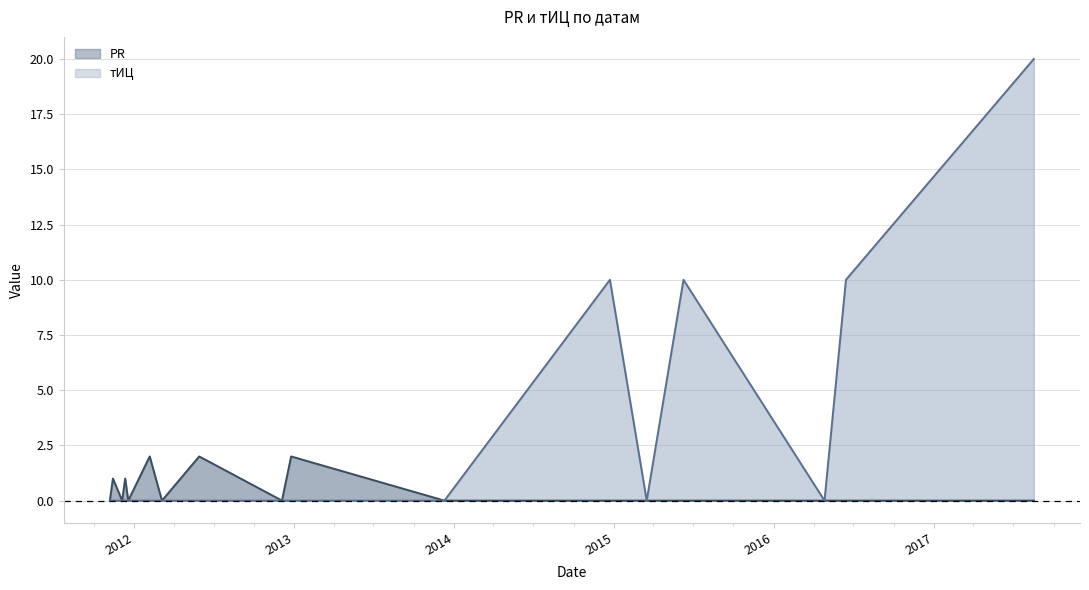

At 2015-06-09, list the series in order from smallest to largest.

PR, тИЦ